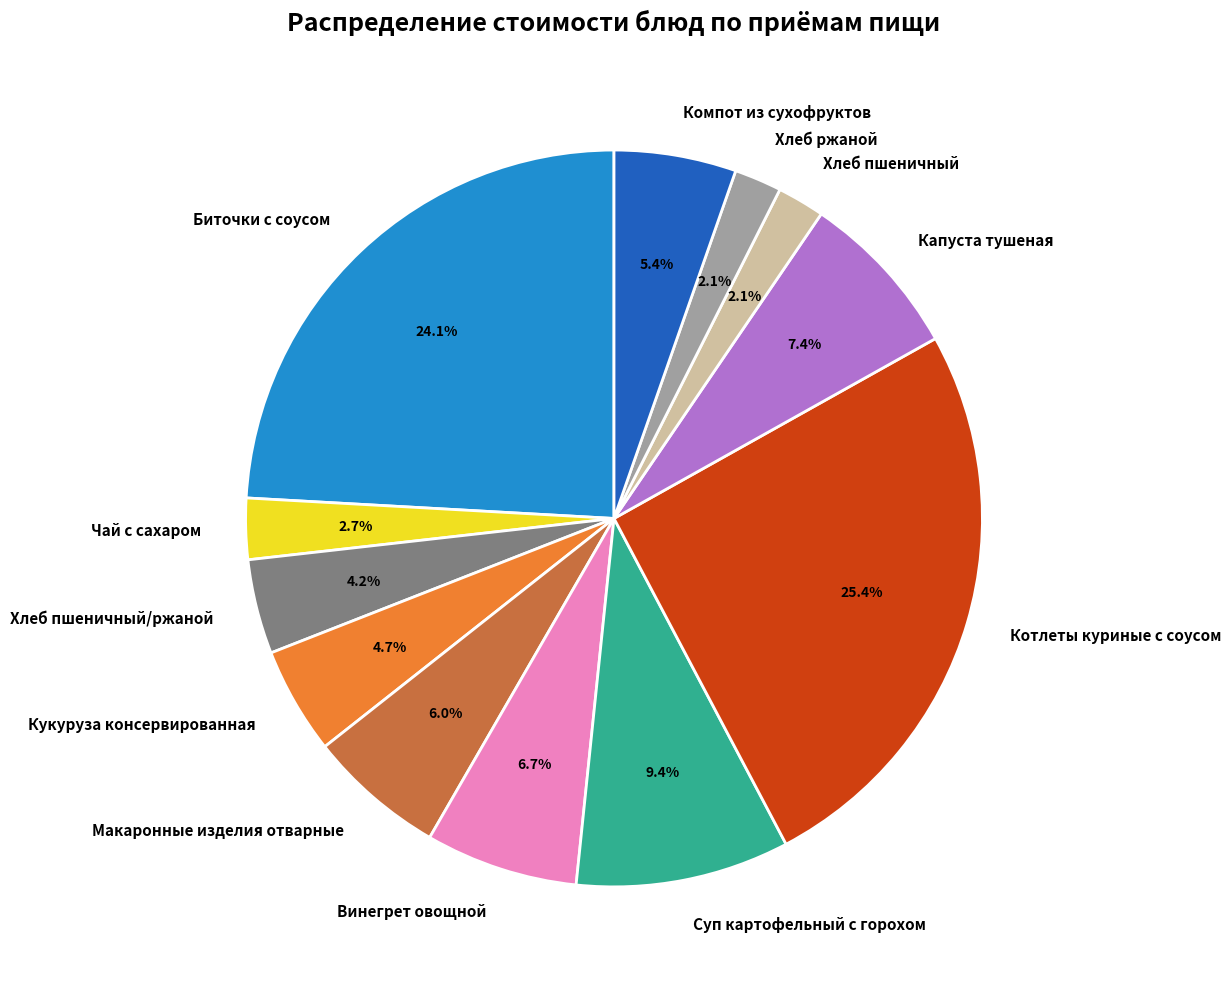

What percentage is the Котлеты куриные с соусом slice, to the nearest percent?

25%